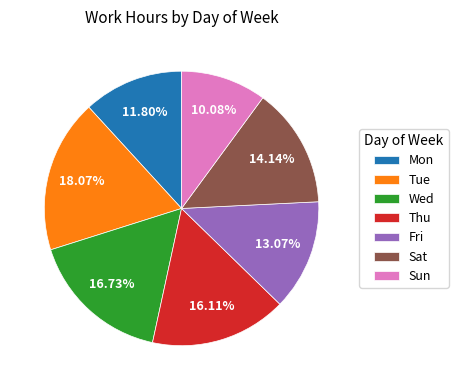

What is the smallest slice in the pie chart?

Sun